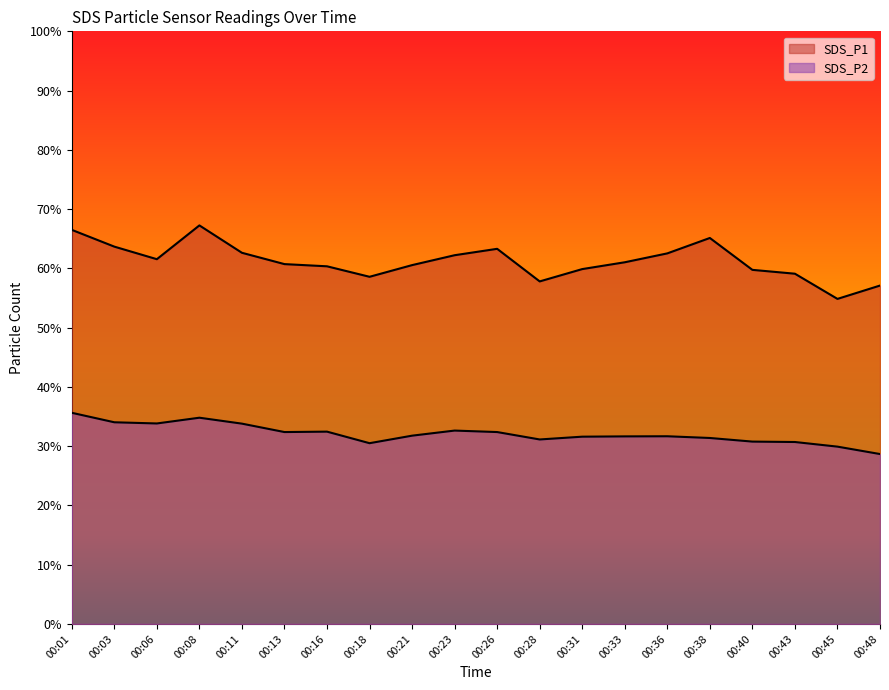

Reading left to right, extract all data points from this chart.

SDS_P1: 00:01=66.5	00:03=63.7	00:06=61.5	00:08=67.2	00:11=62.6	00:13=60.7	00:16=60.4	00:18=58.6	00:21=60.5	00:23=62.2	00:26=63.3	00:28=57.8	00:31=59.9	00:33=61.0	00:36=62.5	00:38=65.1	00:40=59.8	00:43=59.1	00:45=54.9	00:48=57.1
SDS_P2: 00:01=35.6	00:03=34.0	00:06=33.8	00:08=34.8	00:11=33.8	00:13=32.4	00:16=32.5	00:18=30.5	00:21=31.8	00:23=32.6	00:26=32.4	00:28=31.1	00:31=31.6	00:33=31.6	00:36=31.7	00:38=31.4	00:40=30.8	00:43=30.7	00:45=29.9	00:48=28.7